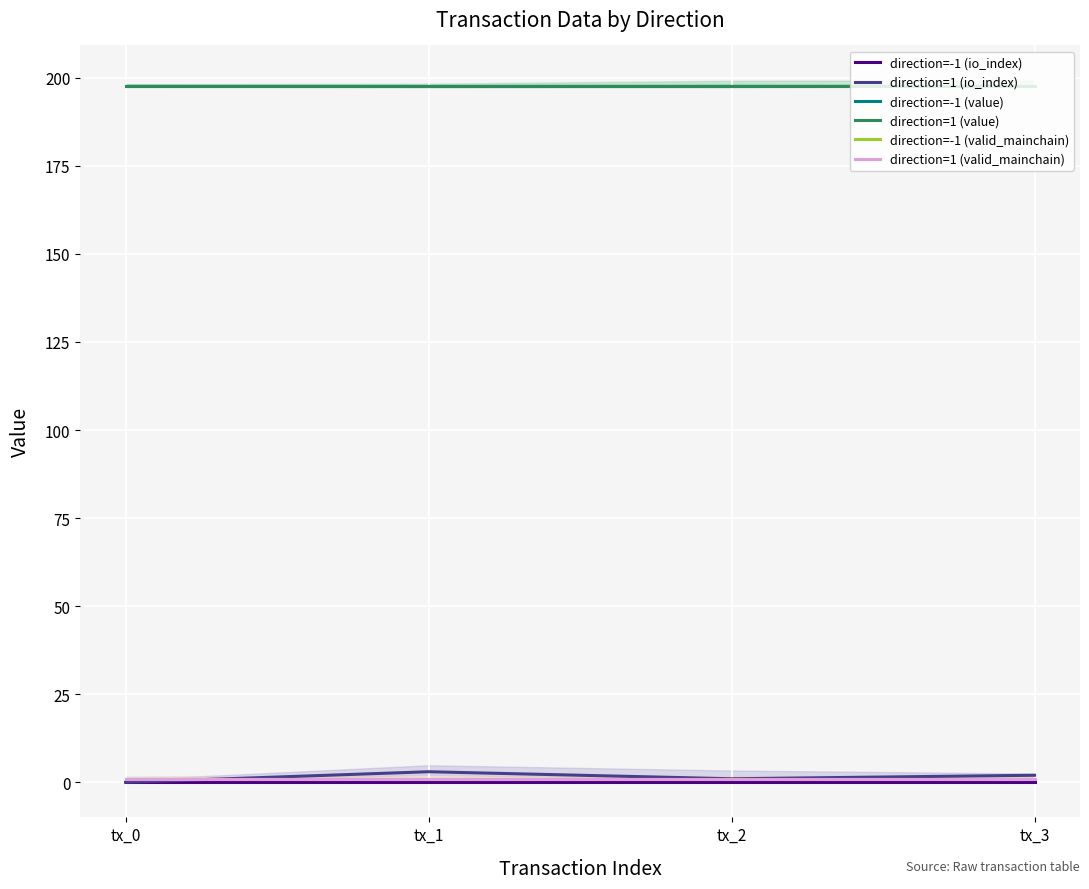

What is the value of the direction=1 (valid_mainchain) point at the 4th from the left?

1.0